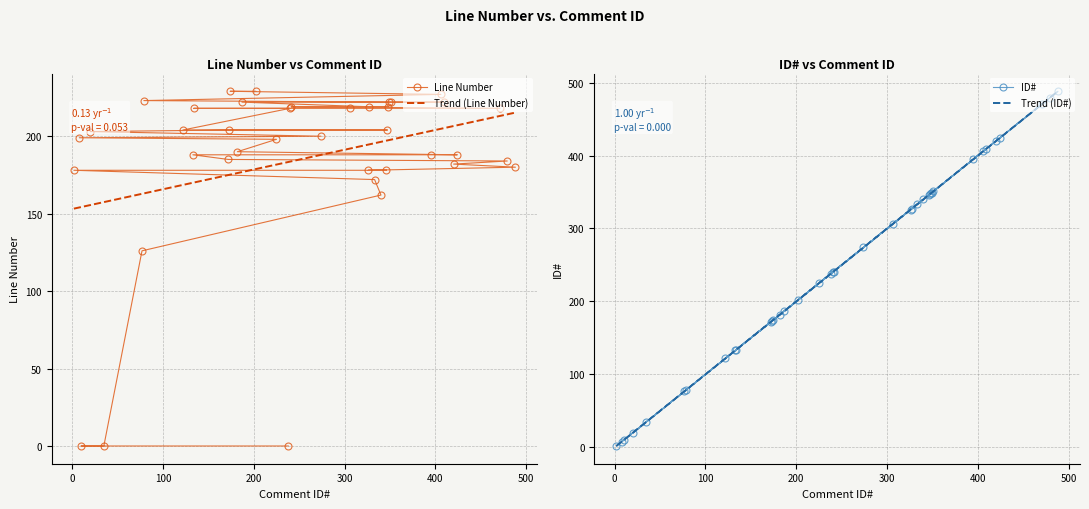

Between which two adjacent categories do ID# and LINE NUMBER first intersect?

35 and 77